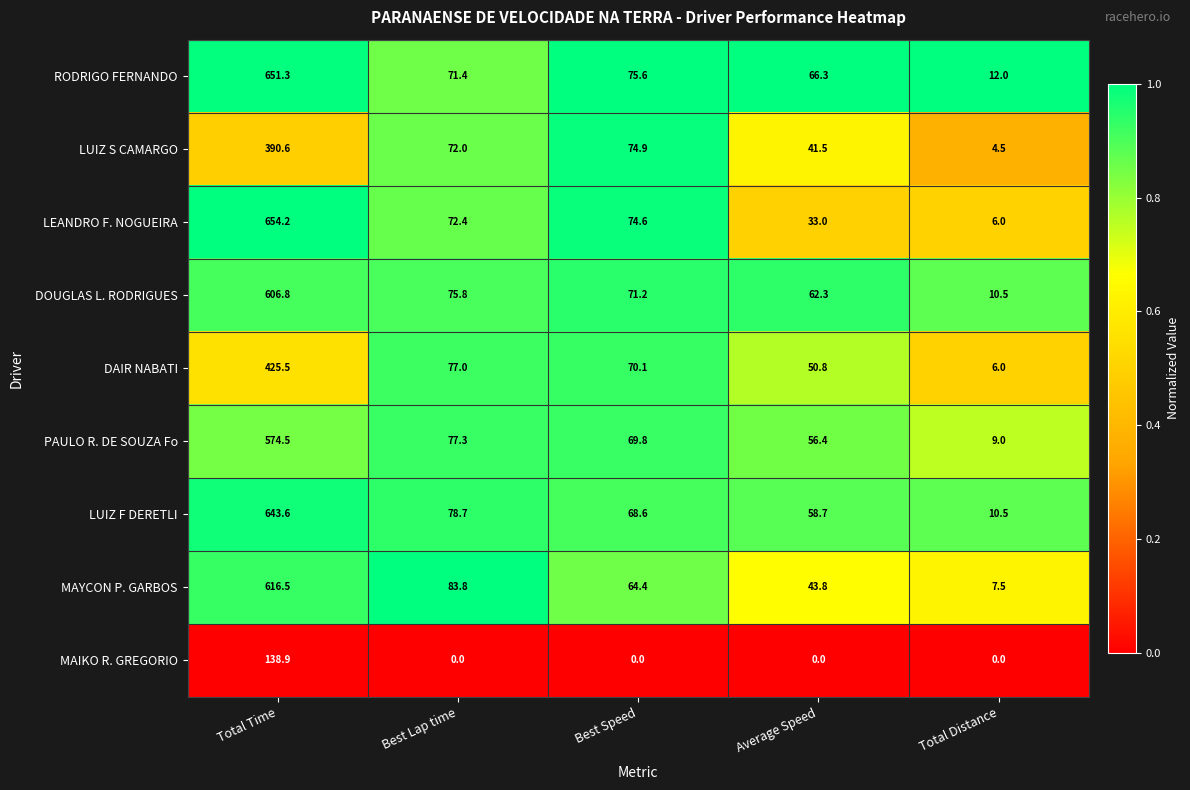

At Best Lap time, list the series in order from largest to smallest.

MAYCON P. GARBOS, LUIZ F DERETLI, PAULO R. DE SOUZA Fo, DAIR NABATI, DOUGLAS L. RODRIGUES, LEANDRO F. NOGUEIRA, LUIZ S CAMARGO, RODRIGO FERNANDO, MAIKO R. GREGORIO